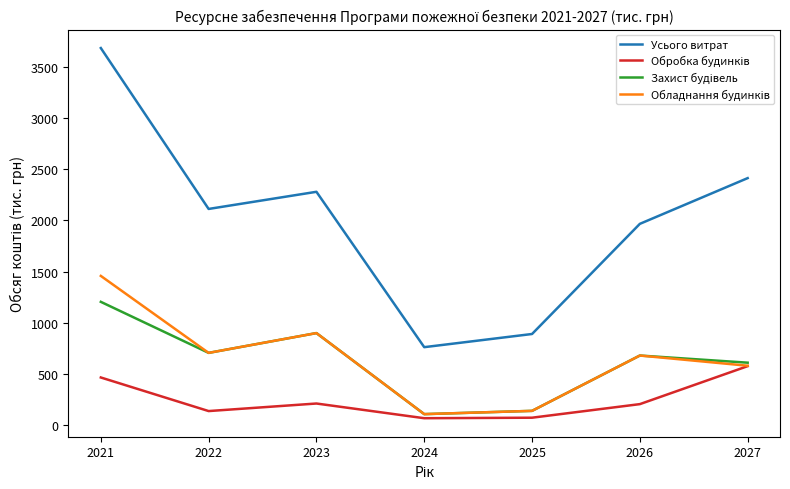

What is the highest value of the Усього витрат series?

3689.2